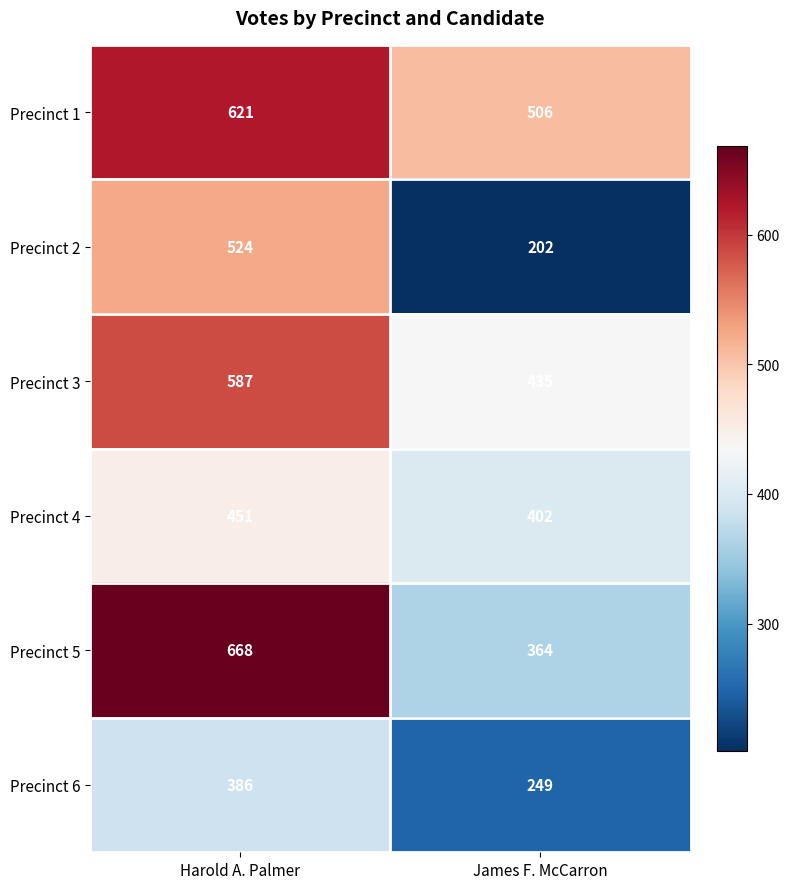

Reading right to left, transcribe all the data shown in this chart.

Precinct 1: James F. McCarron=506	Harold A. Palmer=621
Precinct 2: James F. McCarron=202	Harold A. Palmer=524
Precinct 3: James F. McCarron=435	Harold A. Palmer=587
Precinct 4: James F. McCarron=402	Harold A. Palmer=451
Precinct 5: James F. McCarron=364	Harold A. Palmer=668
Precinct 6: James F. McCarron=249	Harold A. Palmer=386